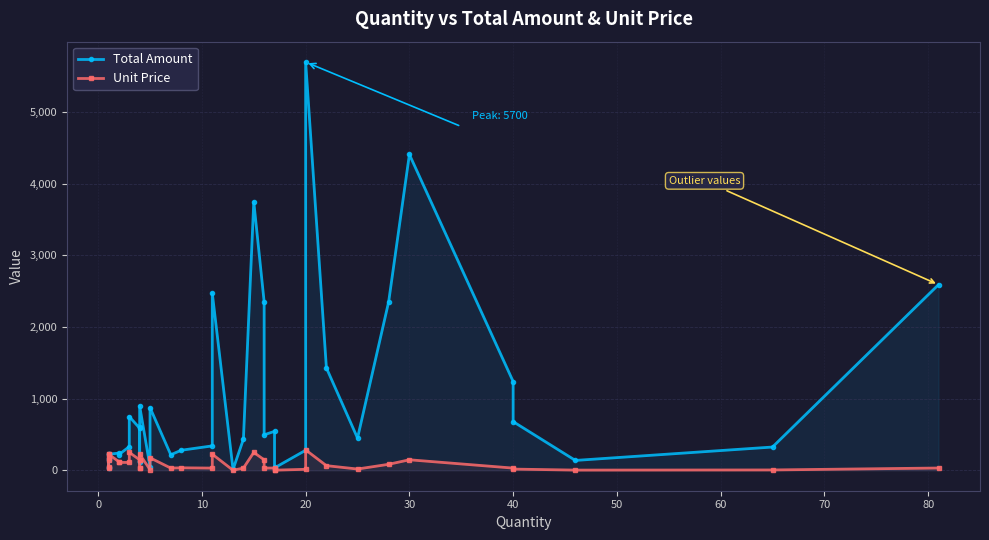

The Total Amount series shows 1523.2 at 24. True or false?

False